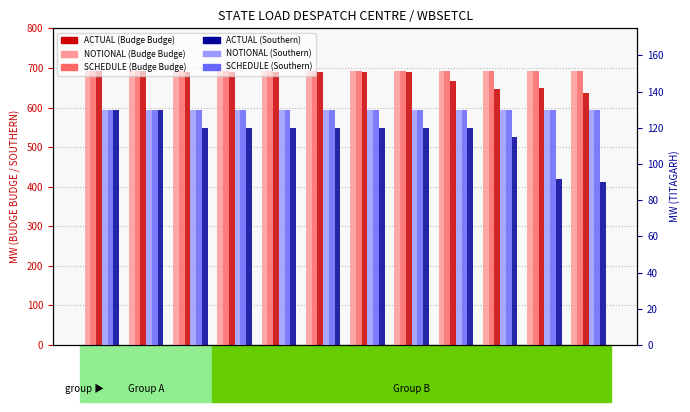

Is it true that ACTUAL_S (col_44) equals 205 at BLO=6?

False